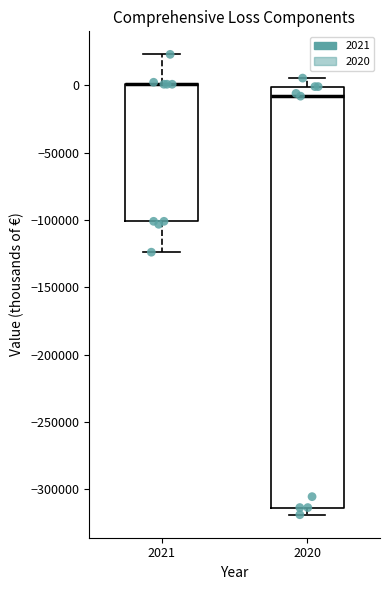

Comparing the boxes themselves (not the whiskers), which one is the tallest?

2020